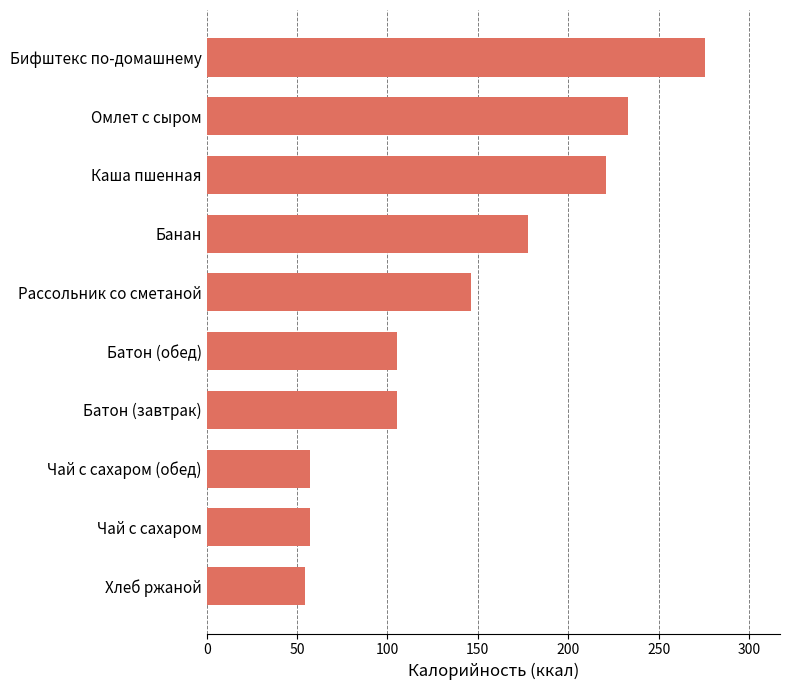

The value at Чай с сахаром (обед) is 18.3. True or false?

False